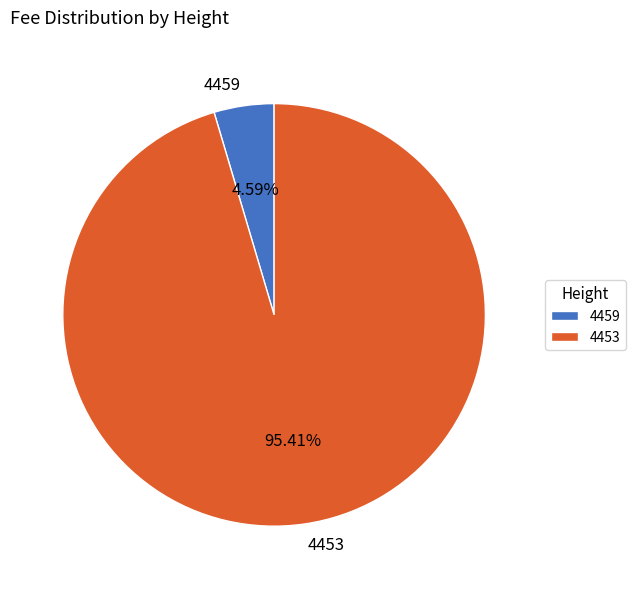

How many segments does this pie chart have?

2